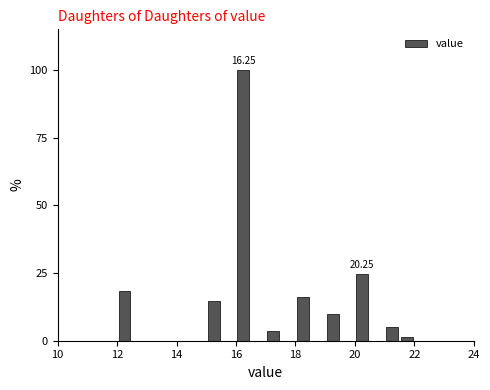

Around what value on the x-axis is the tallest bar? Give the approximate position of its centre, as read against the axis.

16.2